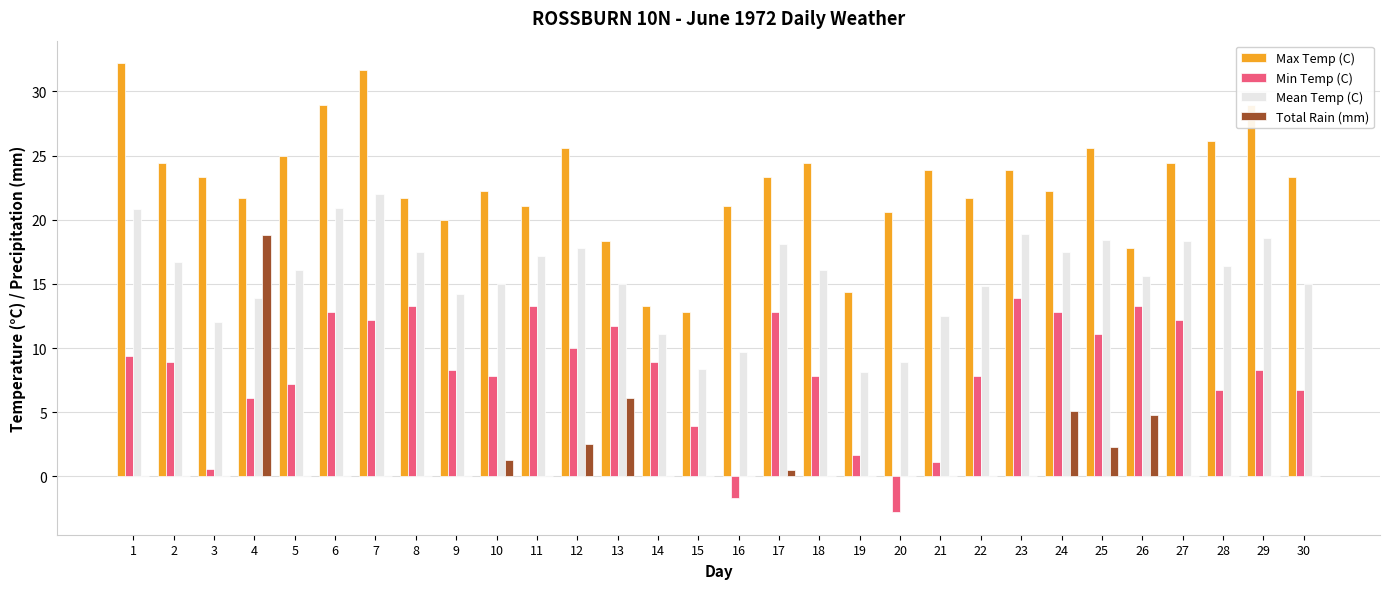

What is the total value across all series at 13?

51.1